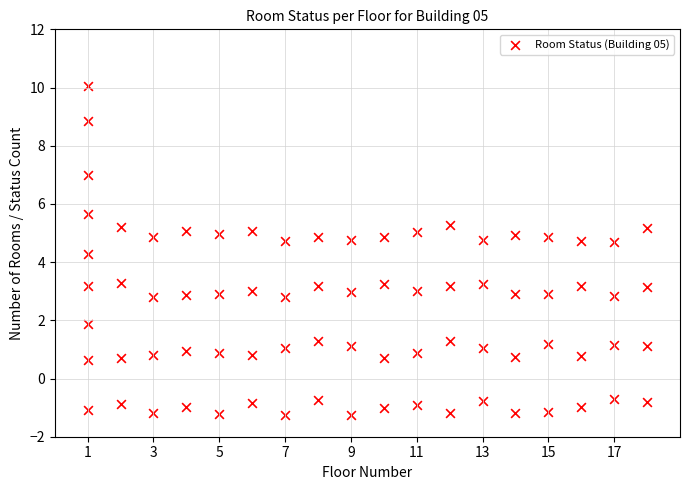

What Y value in the scatter plot is closest to 4?

4.3